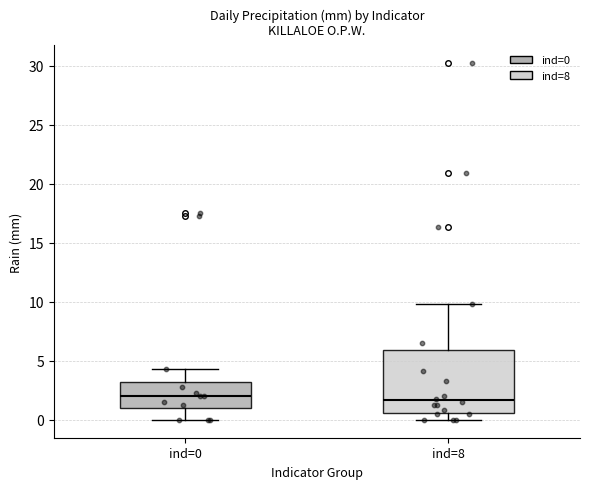

Where does the median line of the box for ind=0 sit on the y-axis? The values are not printed on the chart, so give them approximately, as read against the axis.

2.0